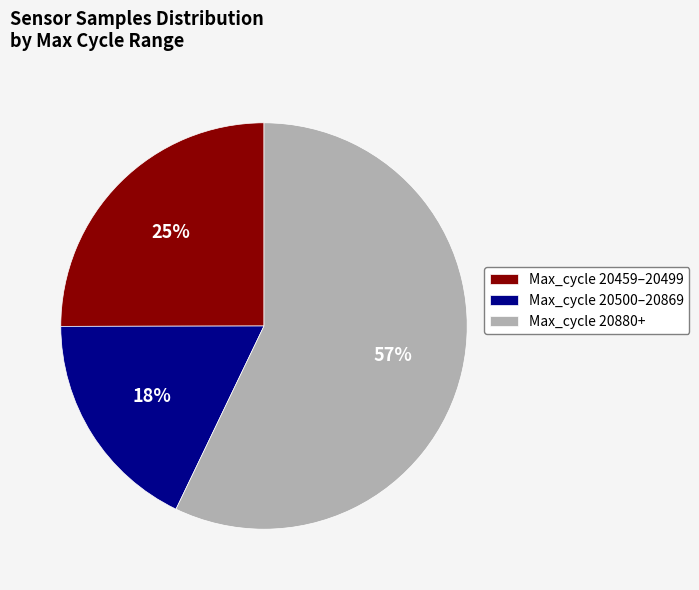

Do Max_cycle 20880+ and Max_cycle 20459–20499 together represent more than half of the pie?

Yes